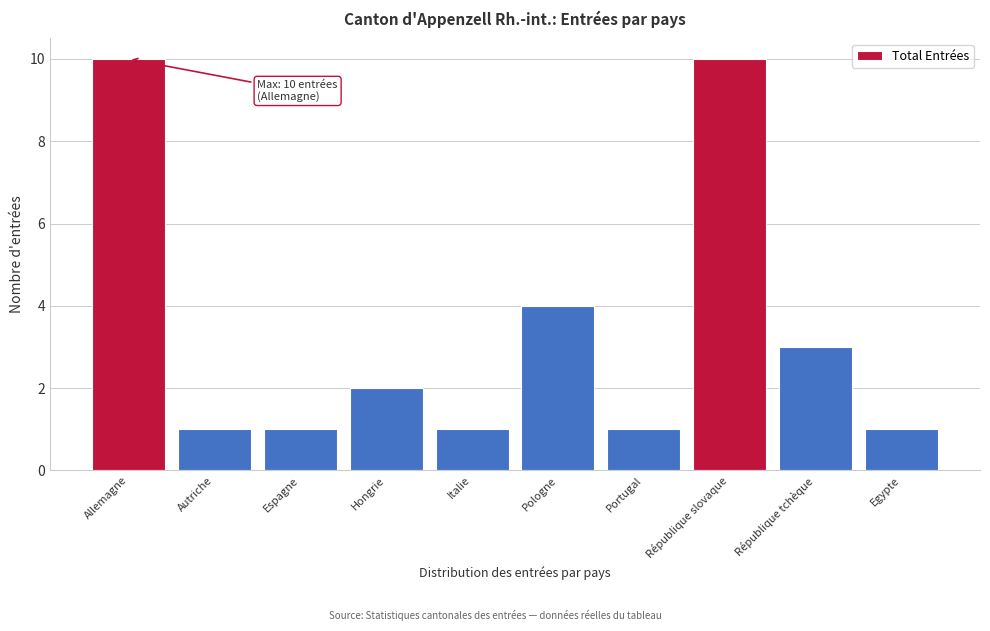

Reading left to right, what are all the values shown in this chart?

Allemagne=10	Autriche=1	Espagne=1	Hongrie=2	Italie=1	Pologne=4	Portugal=1	République slovaque=10	République tchèque=3	Egypte=1